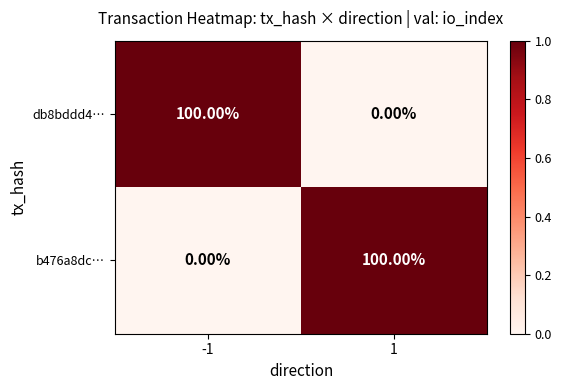

What is the spread (max minus min) of values at 1?

100